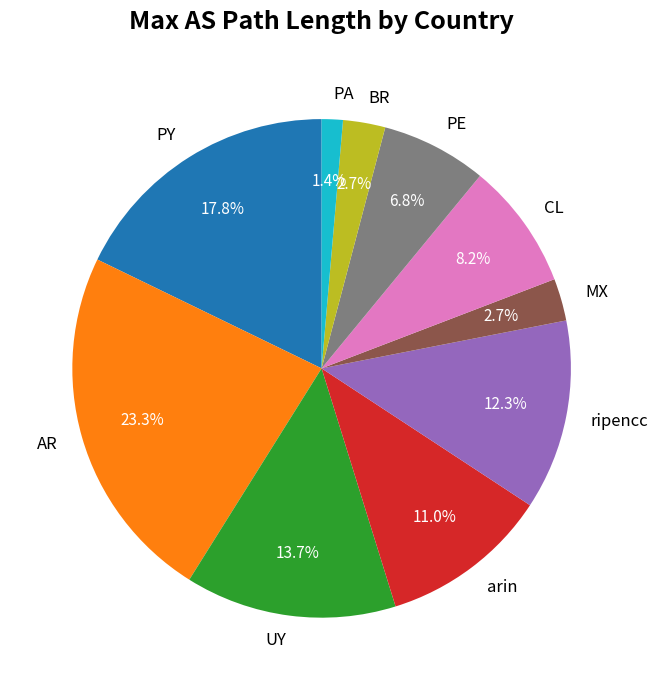

Which slice is the largest?

AR